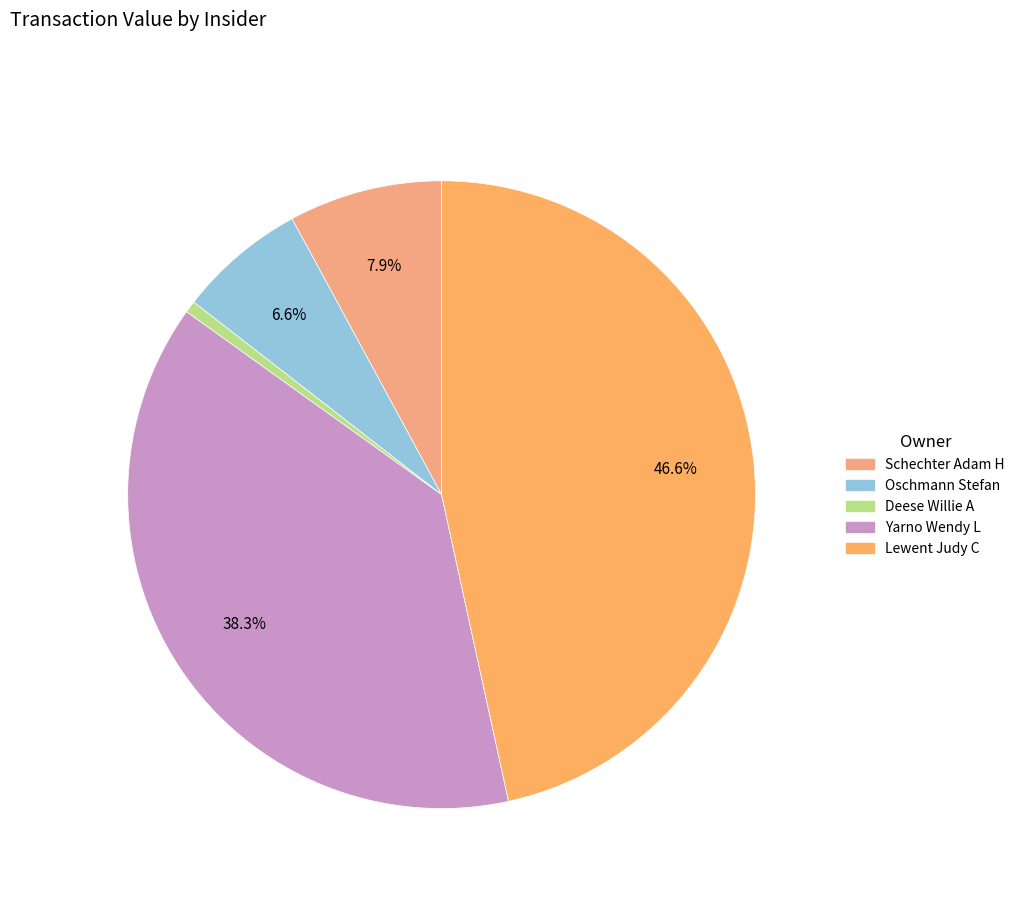

Count the number of slices in the pie.

5